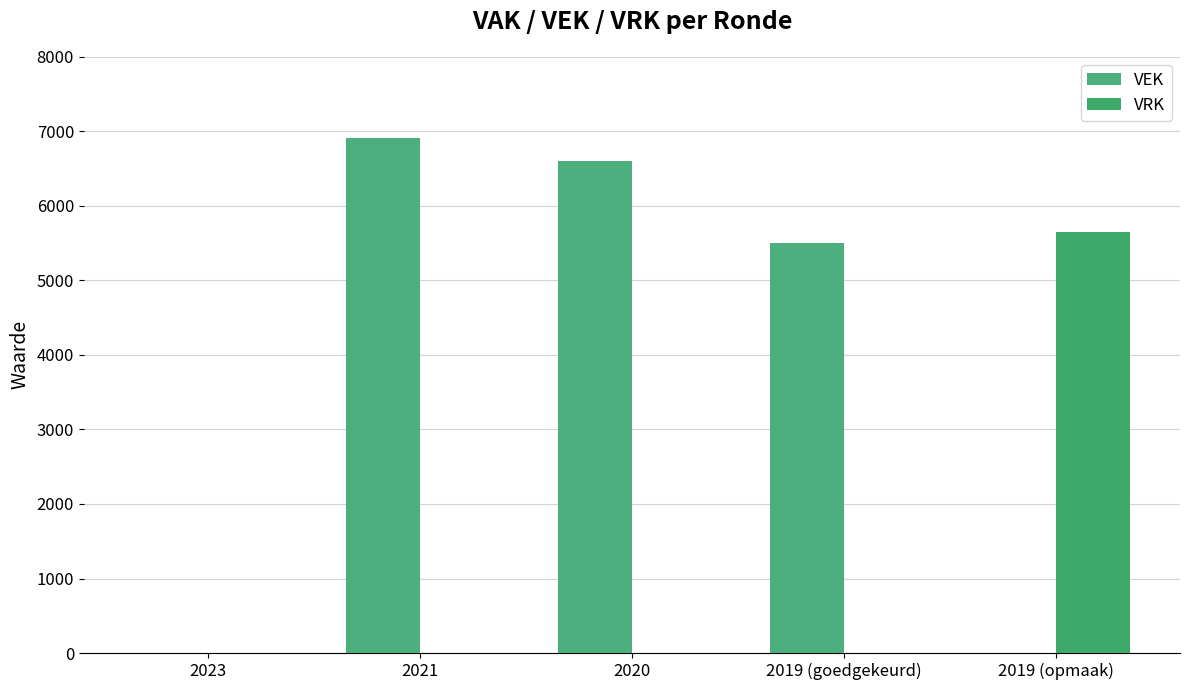

Which series has the largest range (max minus min)?

VEK